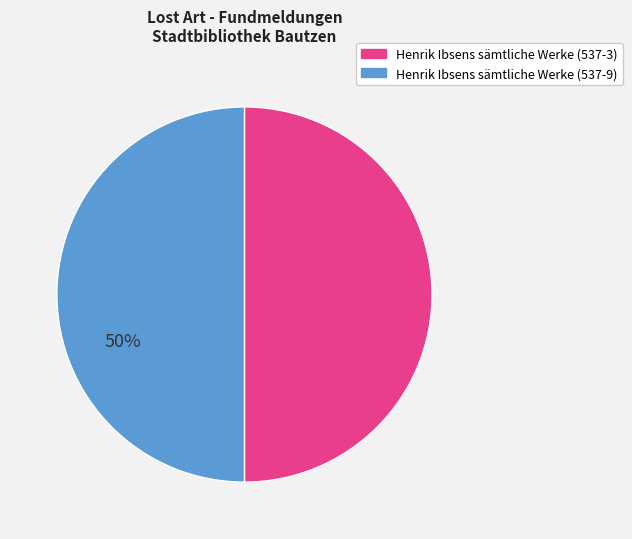

Approximately how many times larger is the value at Henrik Ibsens sämtliche Werke (537-9) compared to Henrik Ibsens sämtliche Werke (537-3)?

1.0